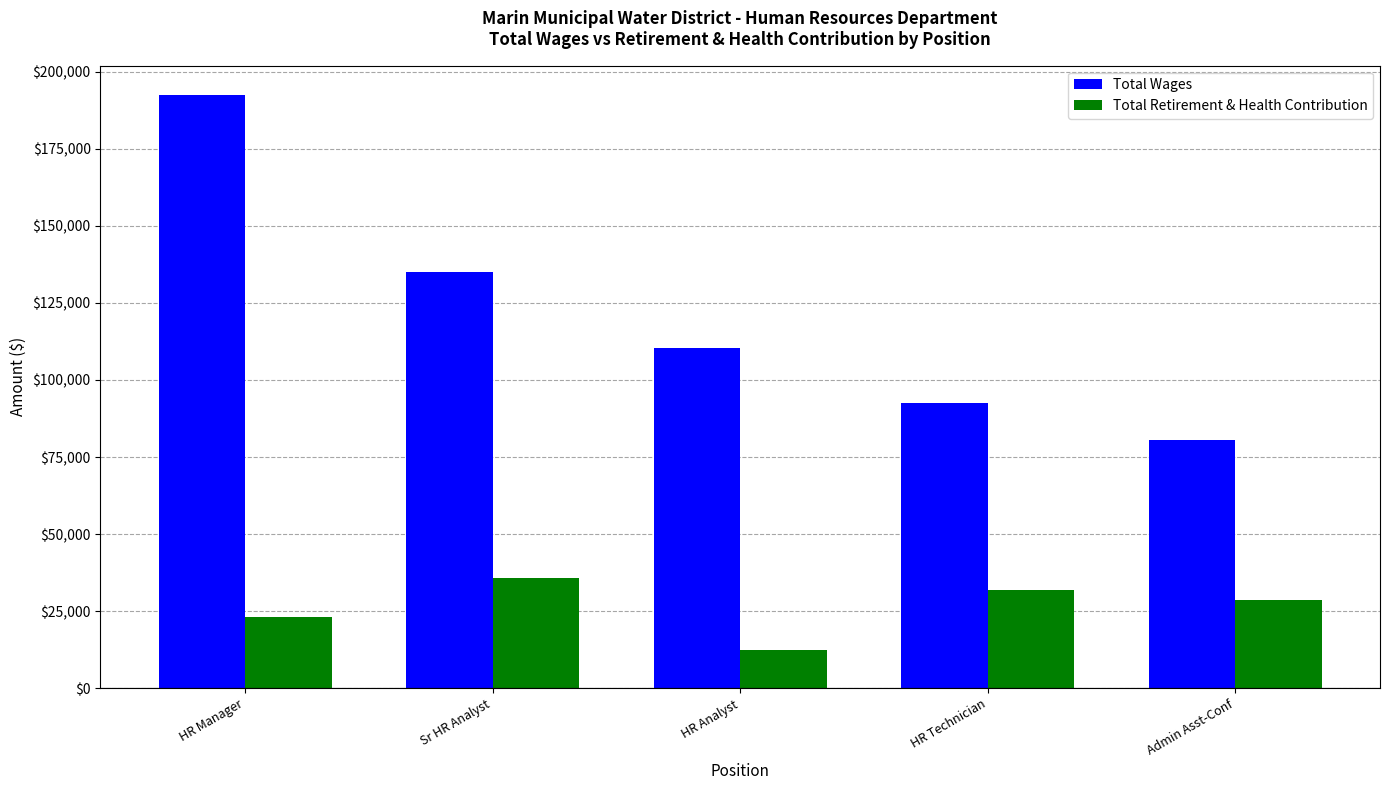

Is it true that Total Retirement & Health Contribution equals 16147 at HR Technician?

False